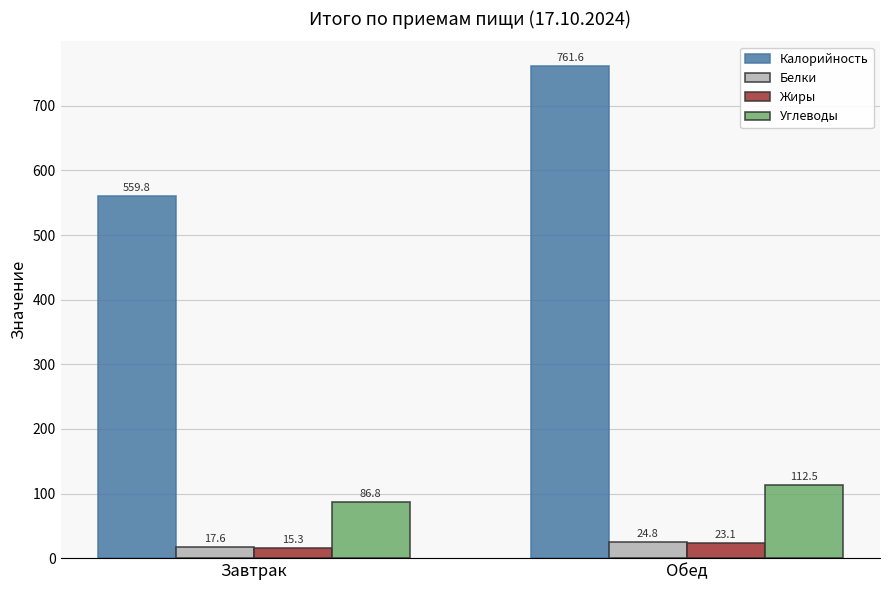

What is the spread (max minus min) of values at Завтрак?

544.6